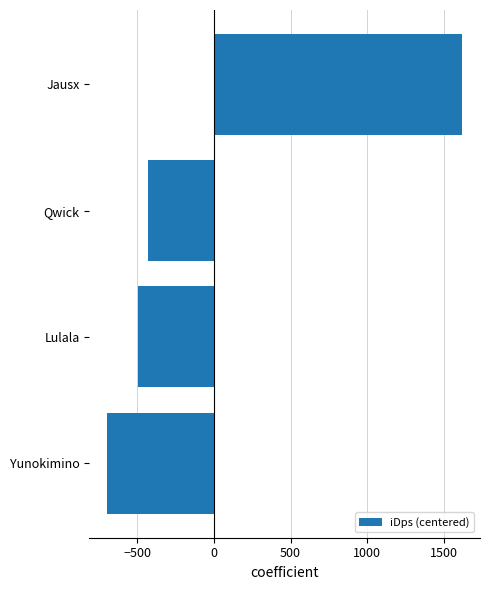

List the labels in order of value, largest first.

Jausx, Qwick, Lulala, Yunokimino